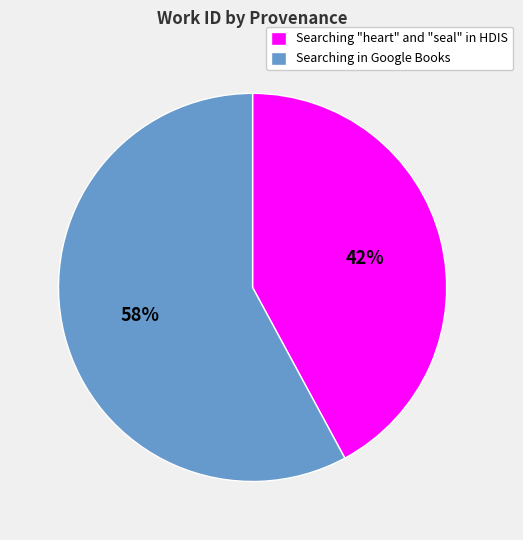

How many segments does this pie chart have?

2